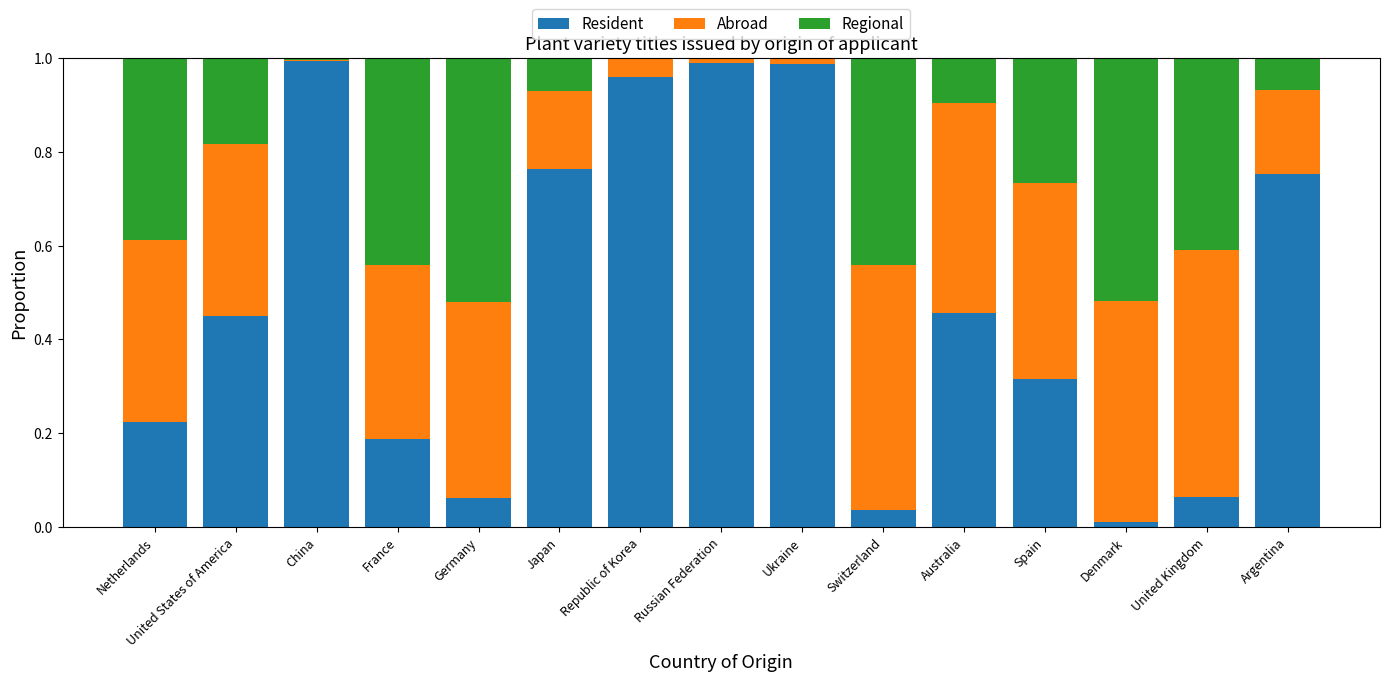

What is the sum of all Resident values?

7.2